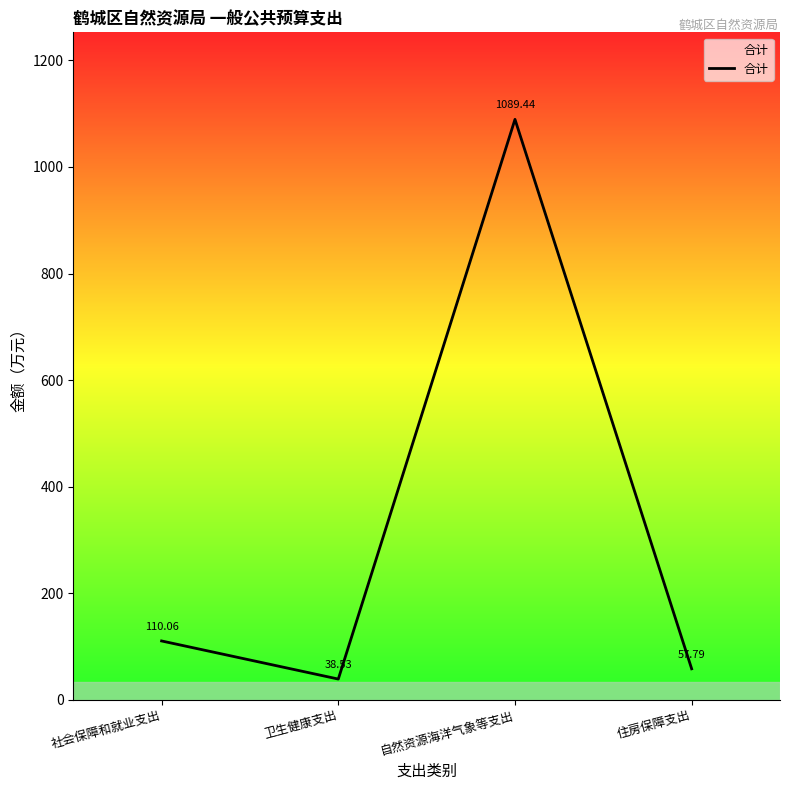

Count the number of categories in the chart.

4